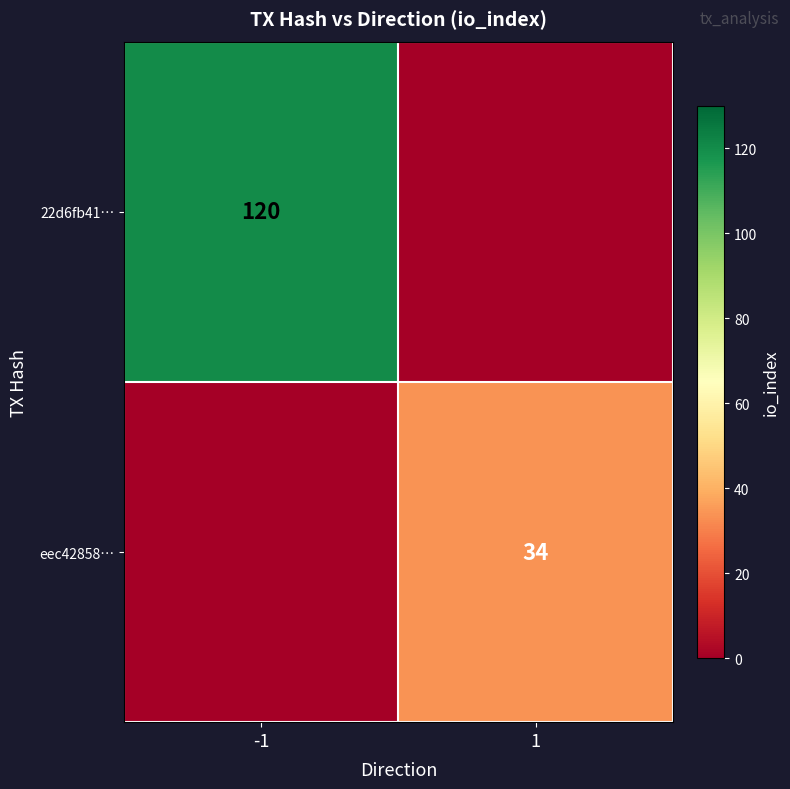

The 22d6fb41… series shows 53 at -1. True or false?

False